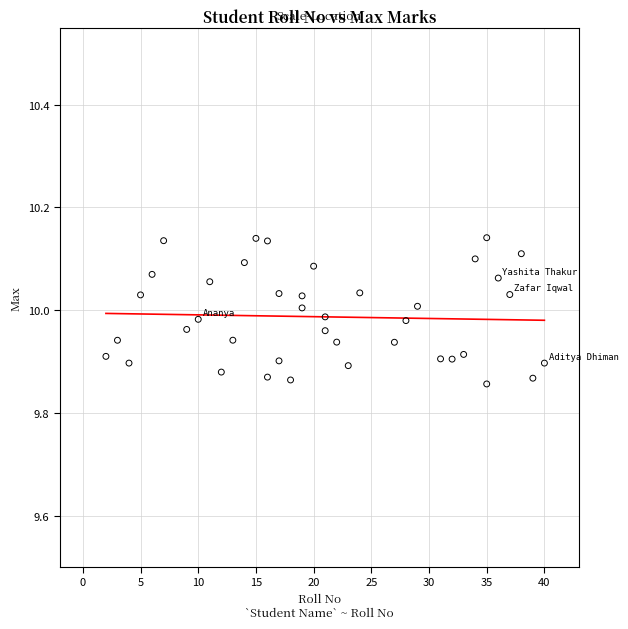

What is the range of Y values (max minus min)?

0.3